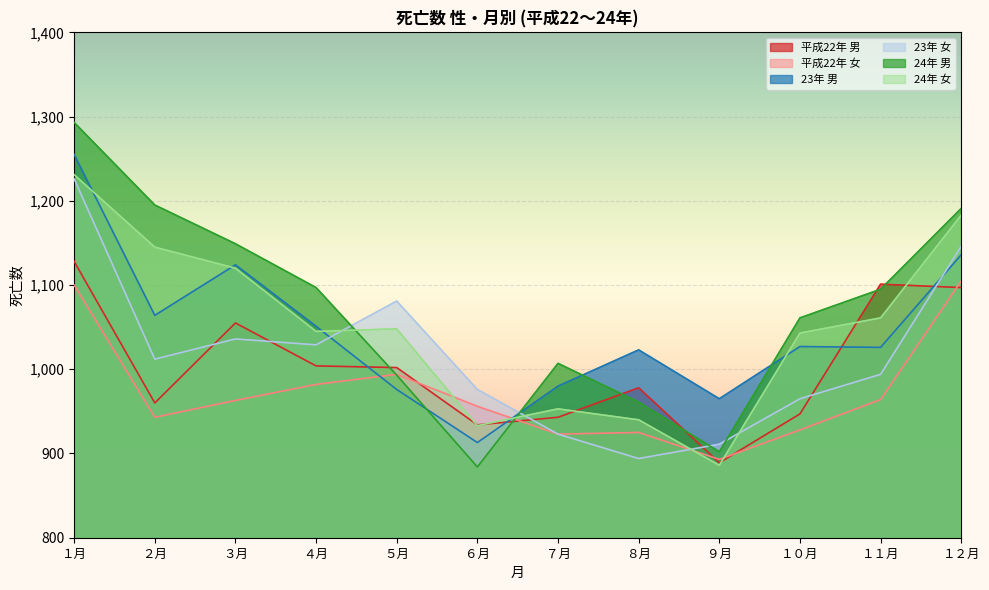

Does the chart display data point markers on the line(s)?

No